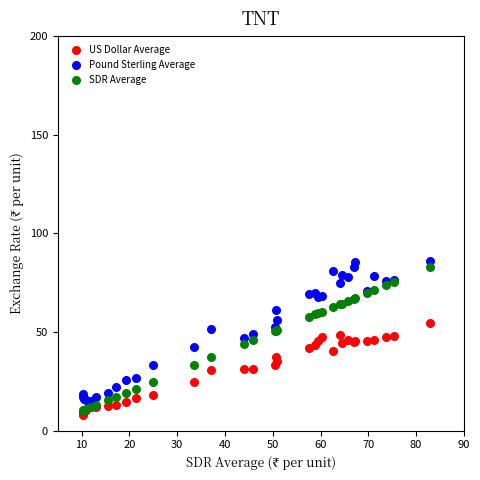

What are all the series names shown in the legend?

US Dollar Average, Pound Sterling Average, SDR Average